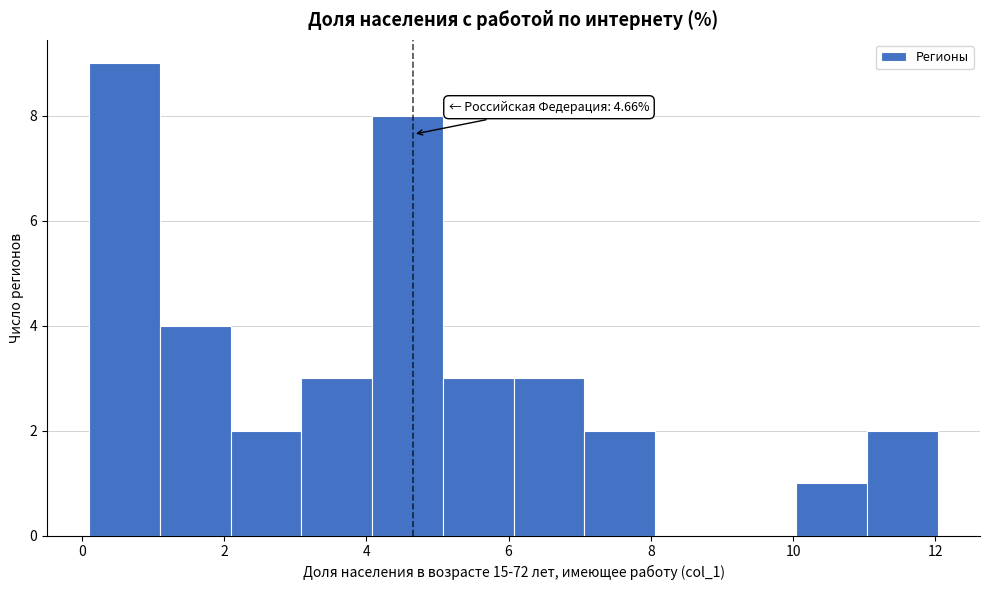

Over which range of the x-axis is the bar tallest?

0.2 to 1.2